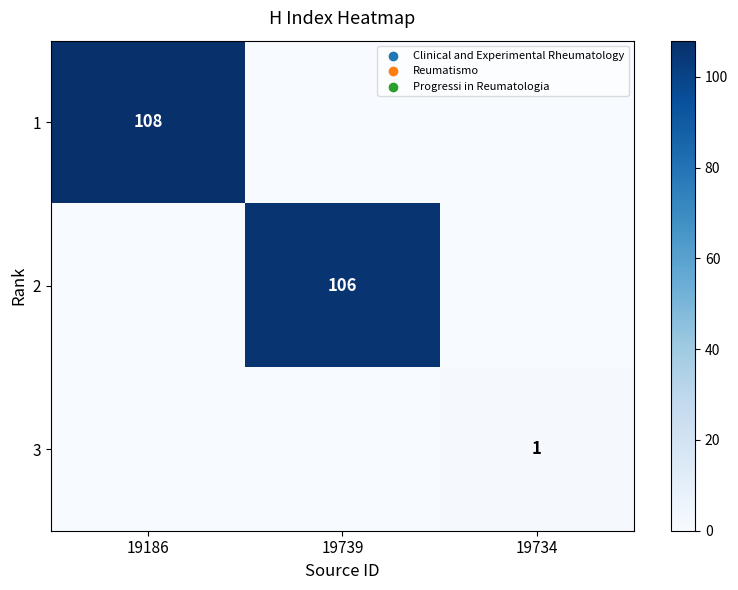

The 2 series shows 151 at 19739. True or false?

False